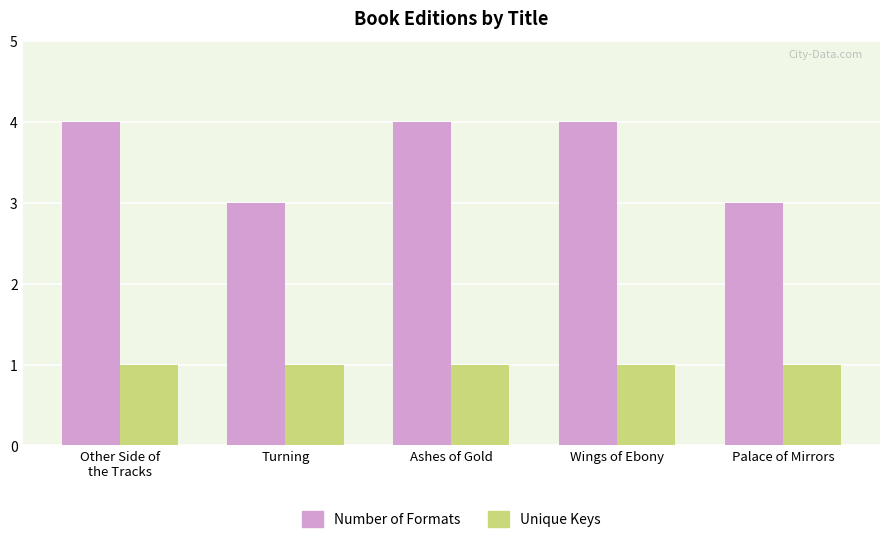

The value of Number of Formats at Palace of Mirrors is 3. True or false?

True